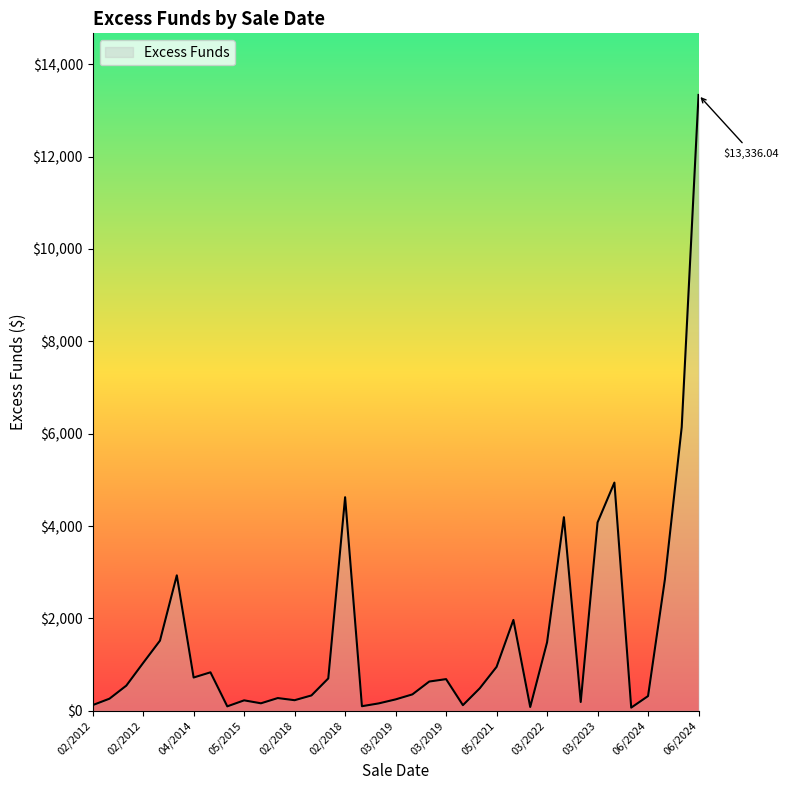

What is the difference between the maximum and minimum values?

13266.2